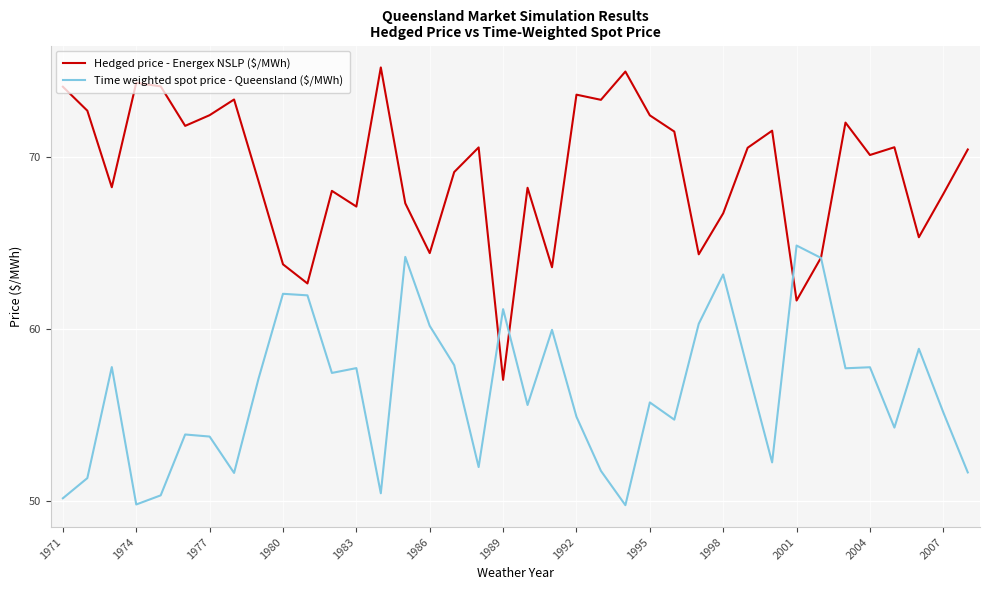

Which series has the largest total across all categories?

Hedged price - Energex NSLP ($/MWh)